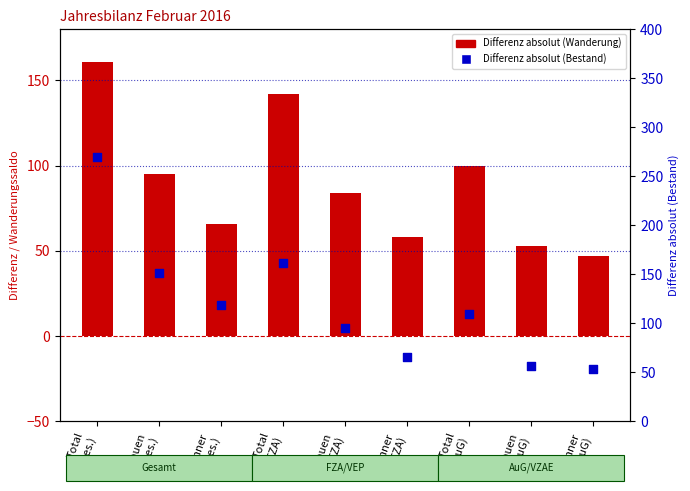

Which series contains the highest Y value?

Differenz absolut (Bestand)